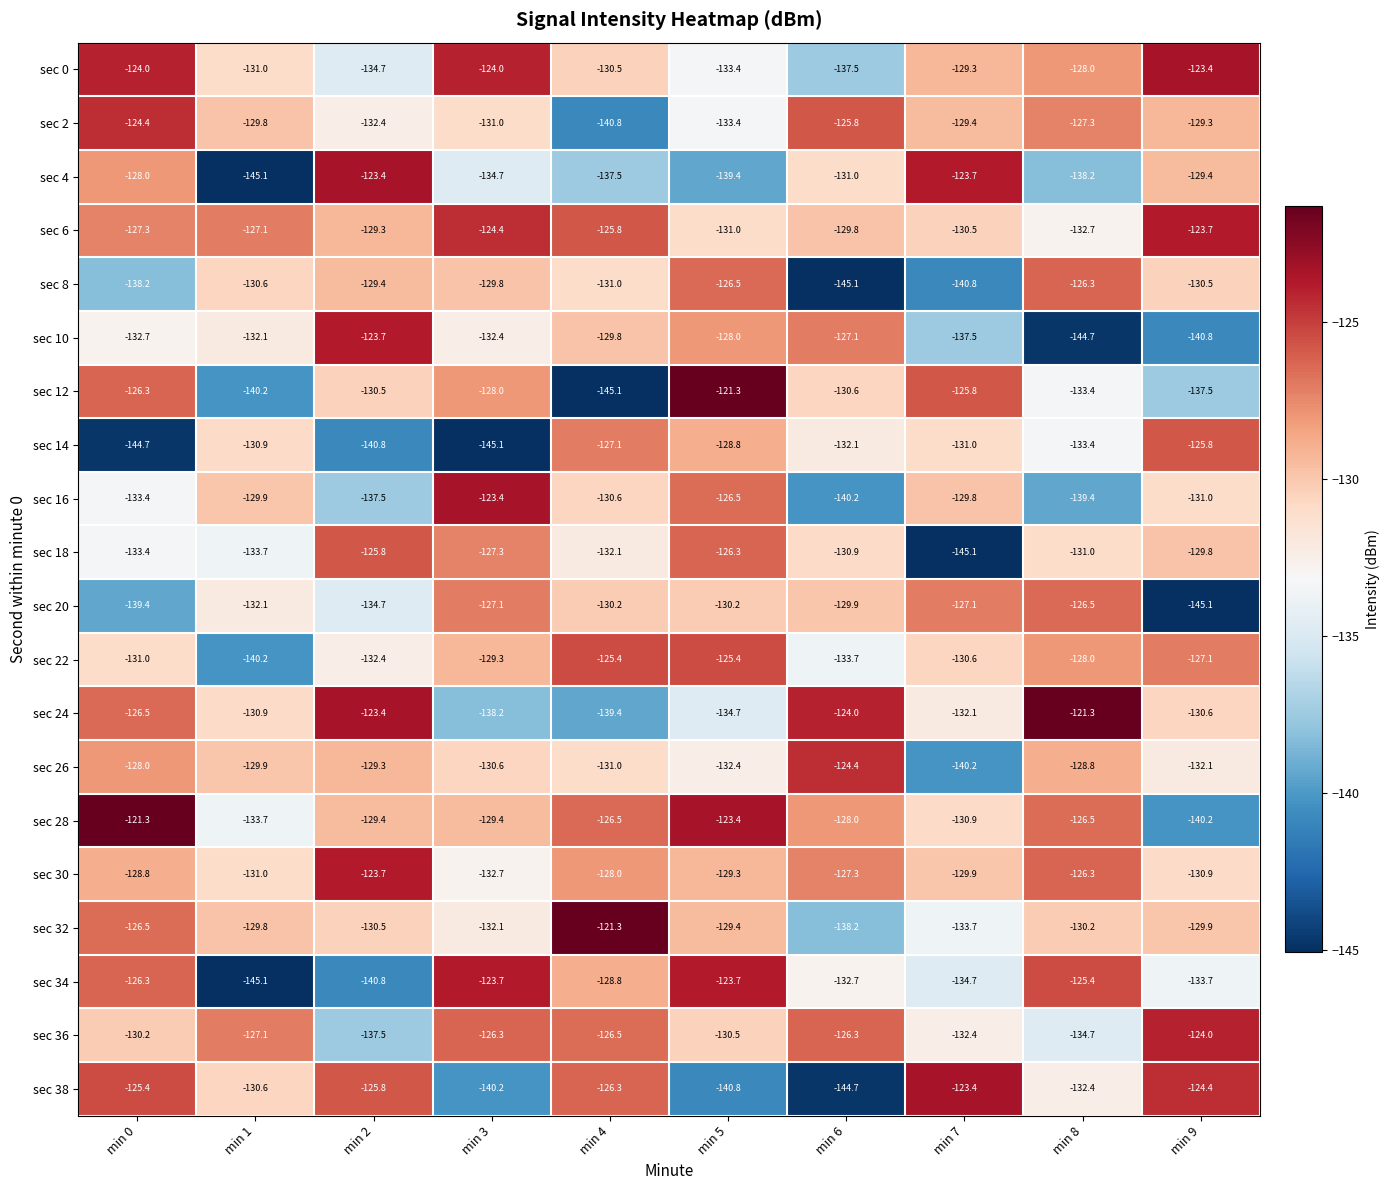

How many data points does each series have?

10